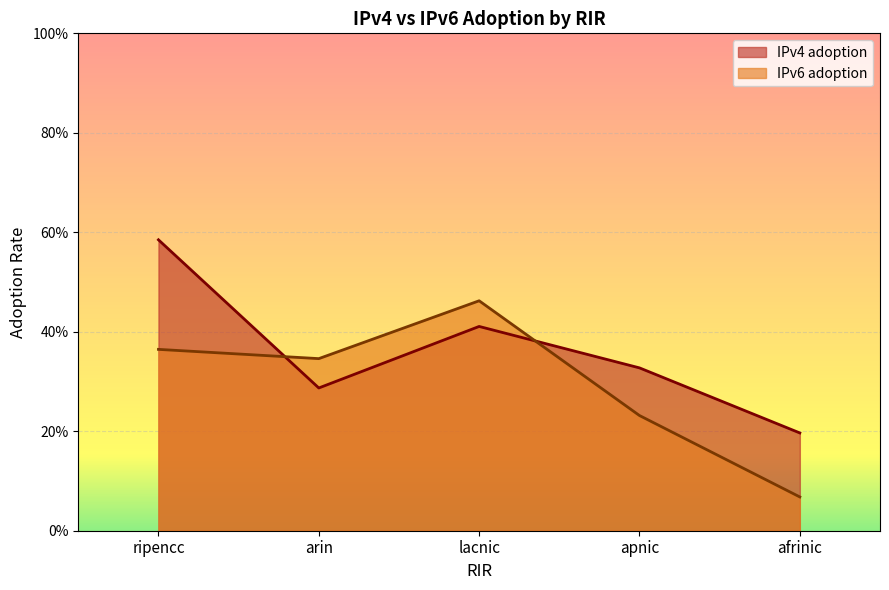

Reading right to left, extract all data points from this chart.

IPv4 adoption: afrinic=0.2	apnic=0.3	lacnic=0.4	arin=0.3	ripencc=0.6
IPv6 adoption: afrinic=0.1	apnic=0.2	lacnic=0.5	arin=0.3	ripencc=0.4